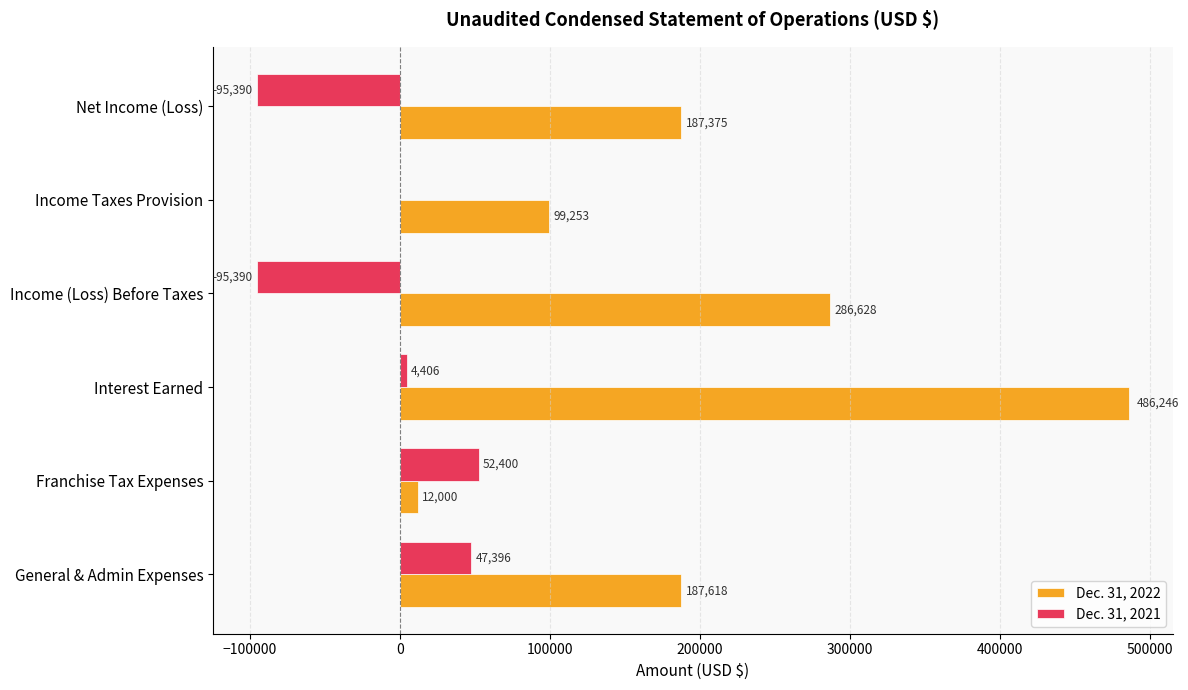

At which category does the chart reach its peak across all series?

Interest Earned